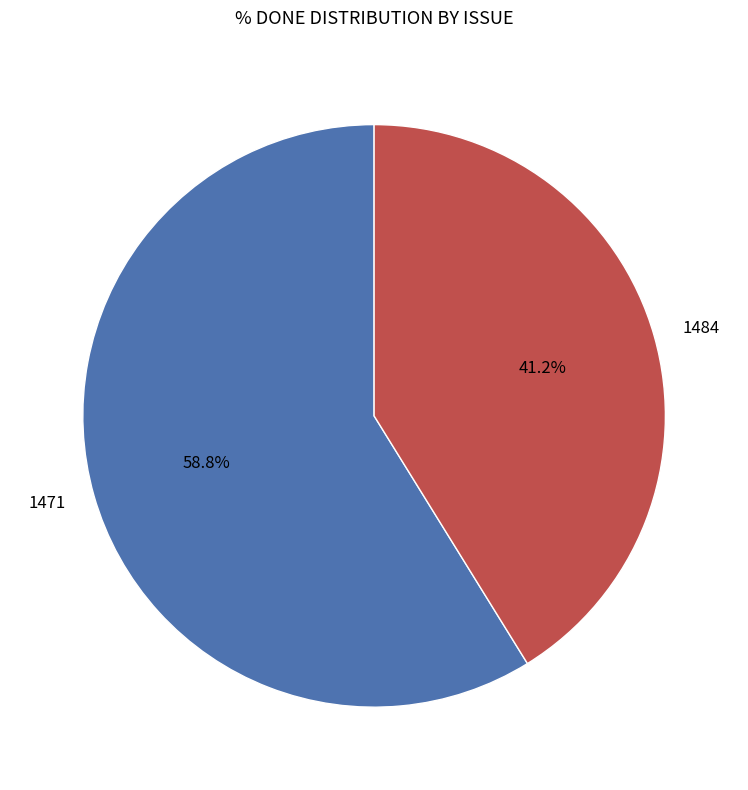

To the nearest percent, what portion does 1471 represent?

59%